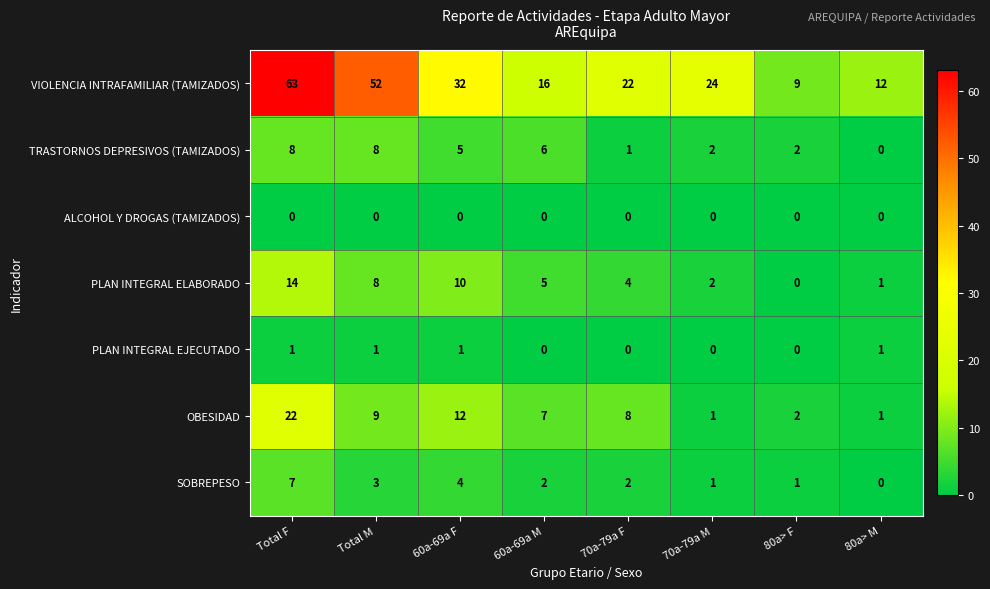

At which label does TRASTORNOS DEPRESIVOS (TAMIZADOS) first exceed 5?

Total F